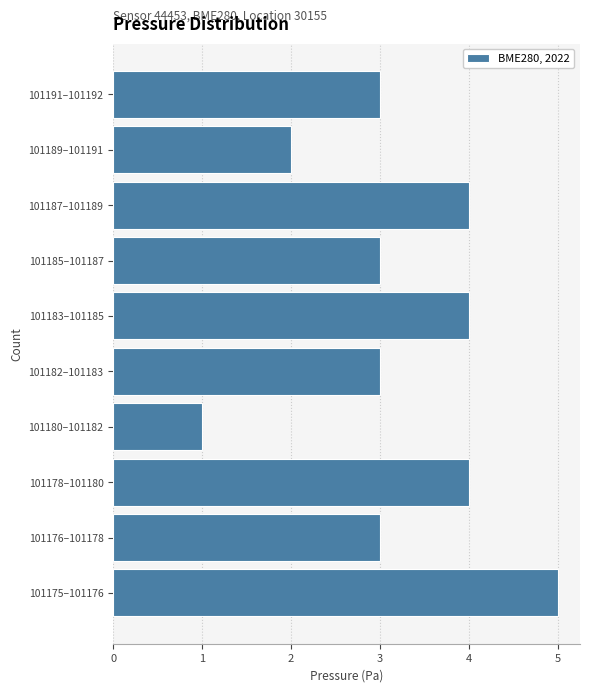

Reading bottom to top, extract all data points from this chart.

101175–101176=5	101176–101178=3	101178–101180=4	101180–101182=1	101182–101183=3	101183–101185=4	101185–101187=3	101187–101189=4	101189–101191=2	101191–101192=3